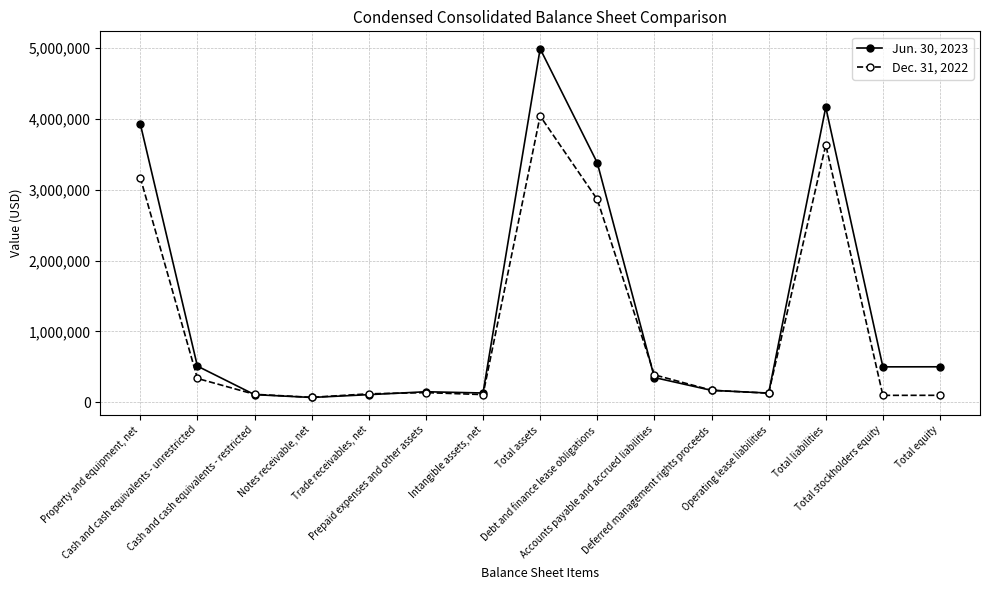

Which series has the largest range (max minus min)?

Jun. 30, 2023